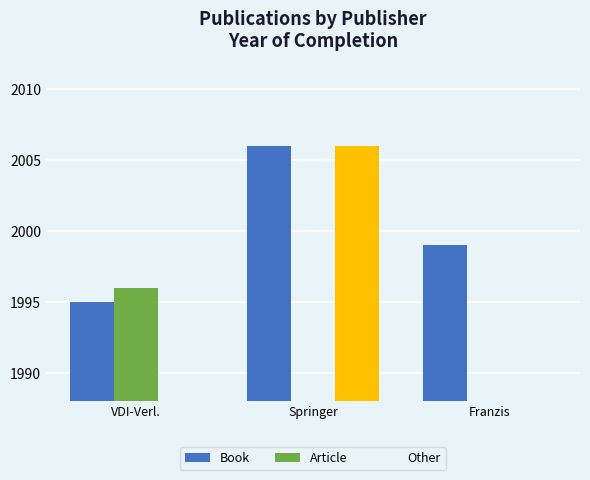

Reading left to right, what are all the values shown in this chart?

Book: 1995	2006	1999
Article: 1996	0	0
Other: 0	2006	0